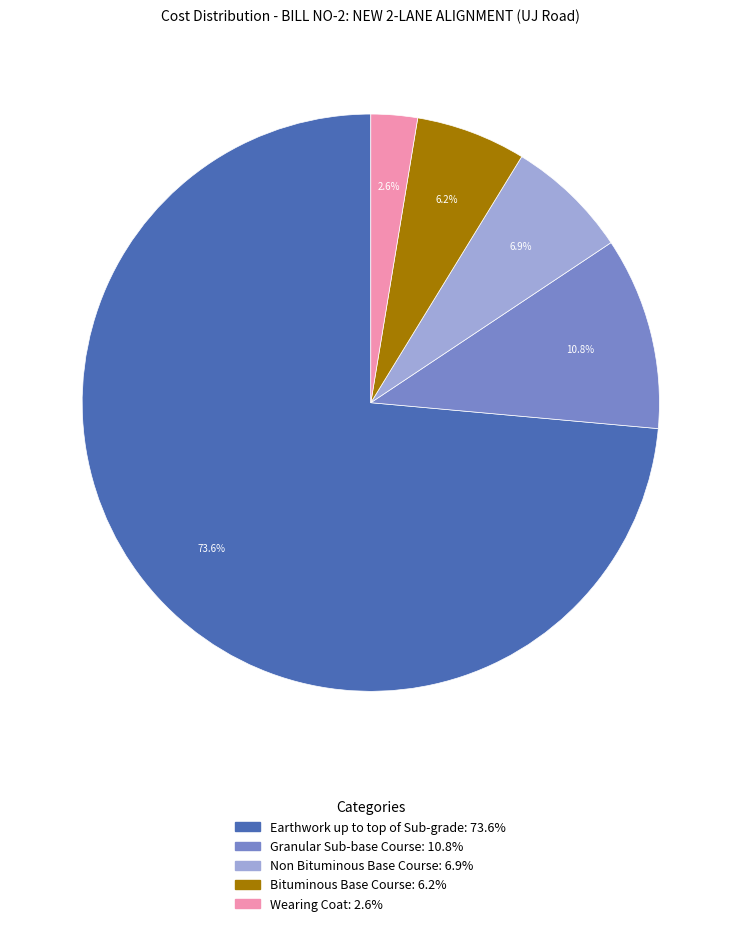

How many segments does this pie chart have?

5